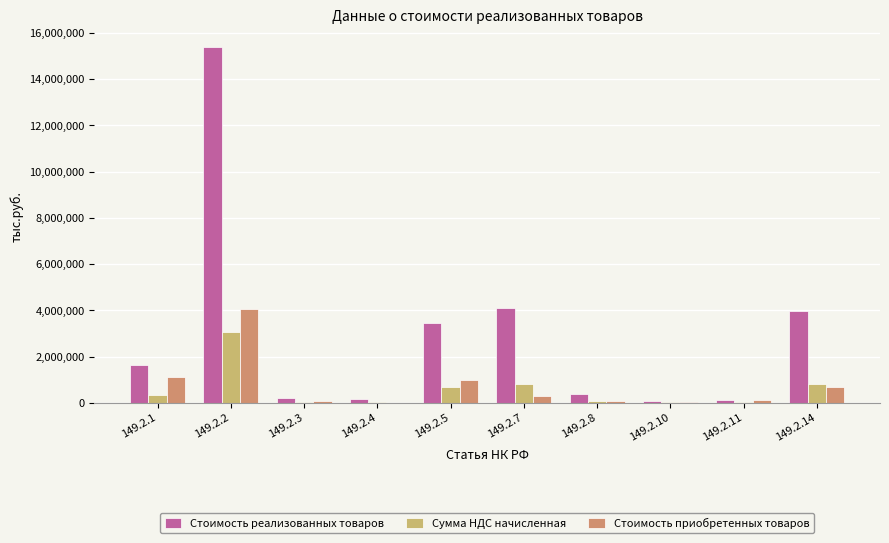

Between 149.2.3 and 149.2.7, which series saw the biggest shift?

Стоимость реализованных товаров